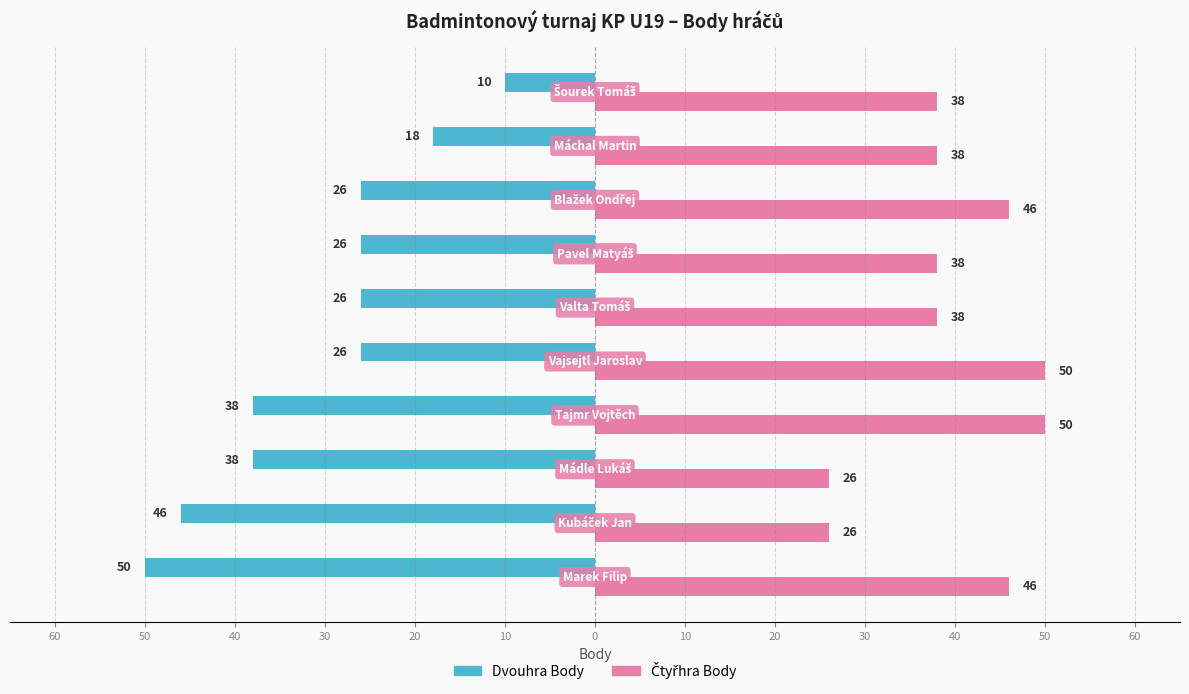

How many data points in Dvouhra Body are less than -26?

4